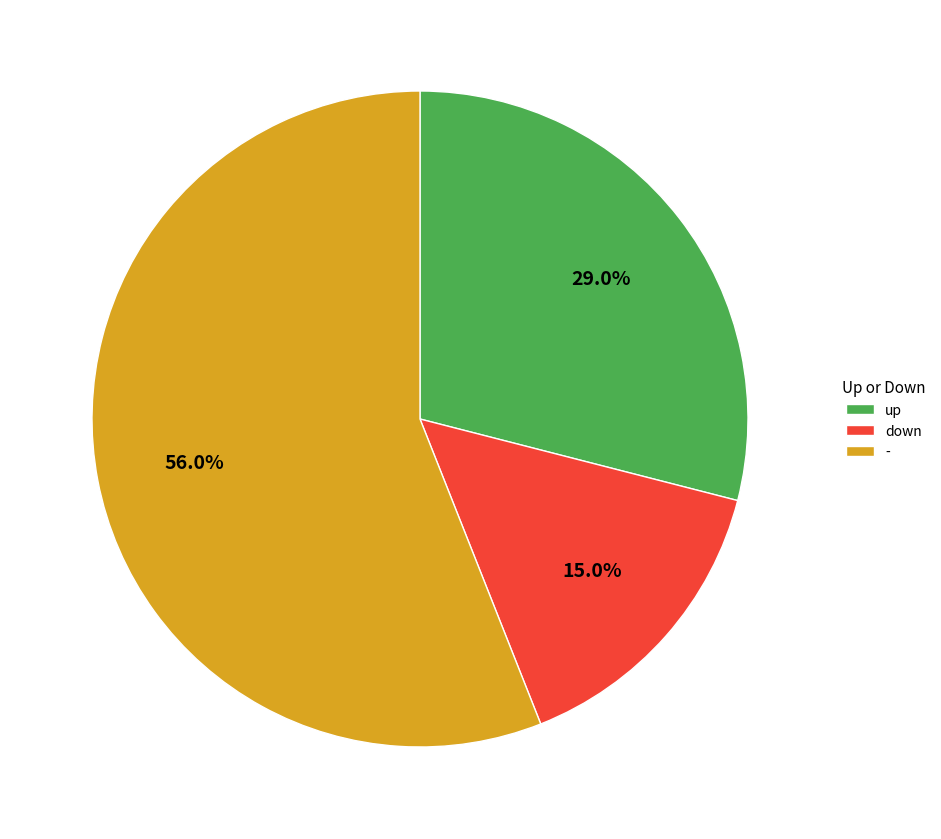

Is the sum of - and down greater than half?

Yes